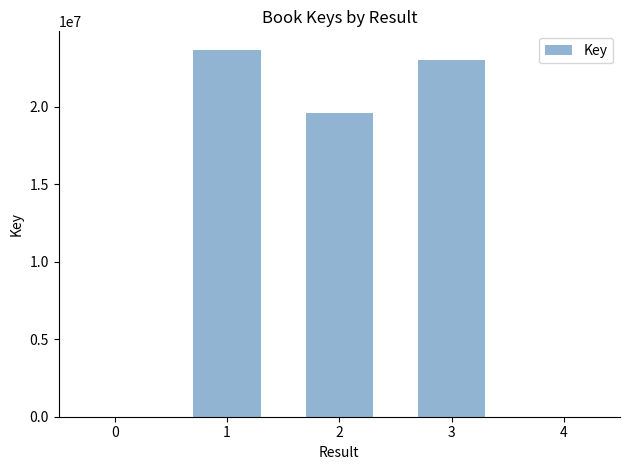

List the labels in order of value, smallest first.

2, 3, 1